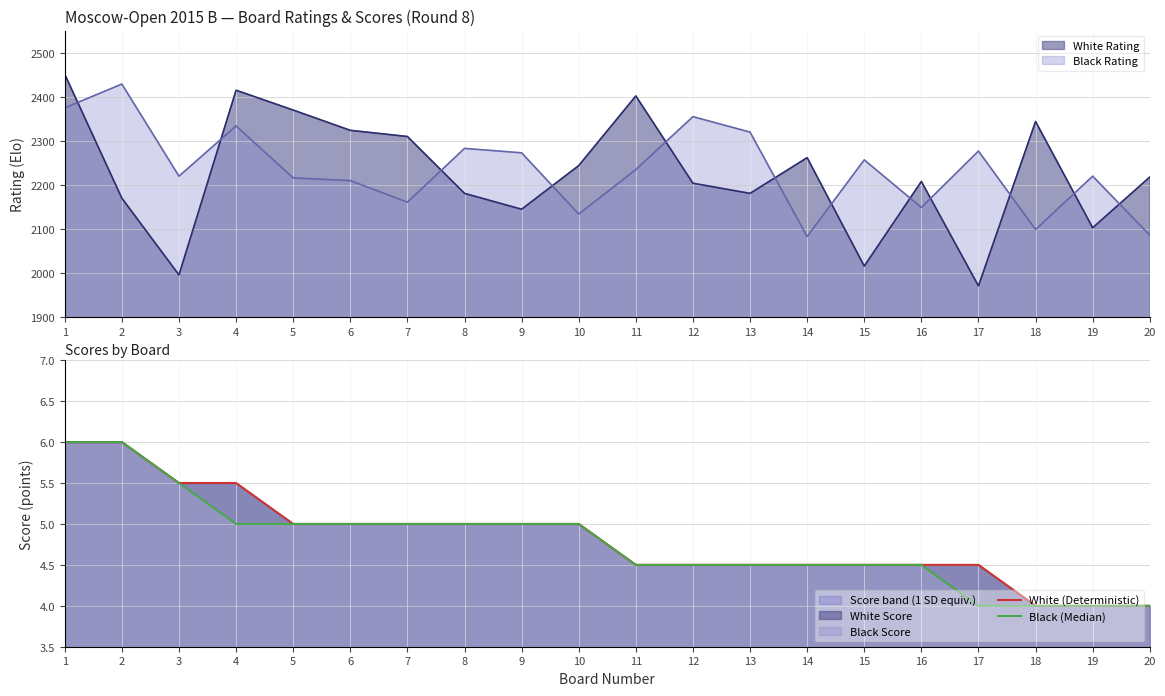

True or false: Black (Median) has a value of 4.5 at 13.

True